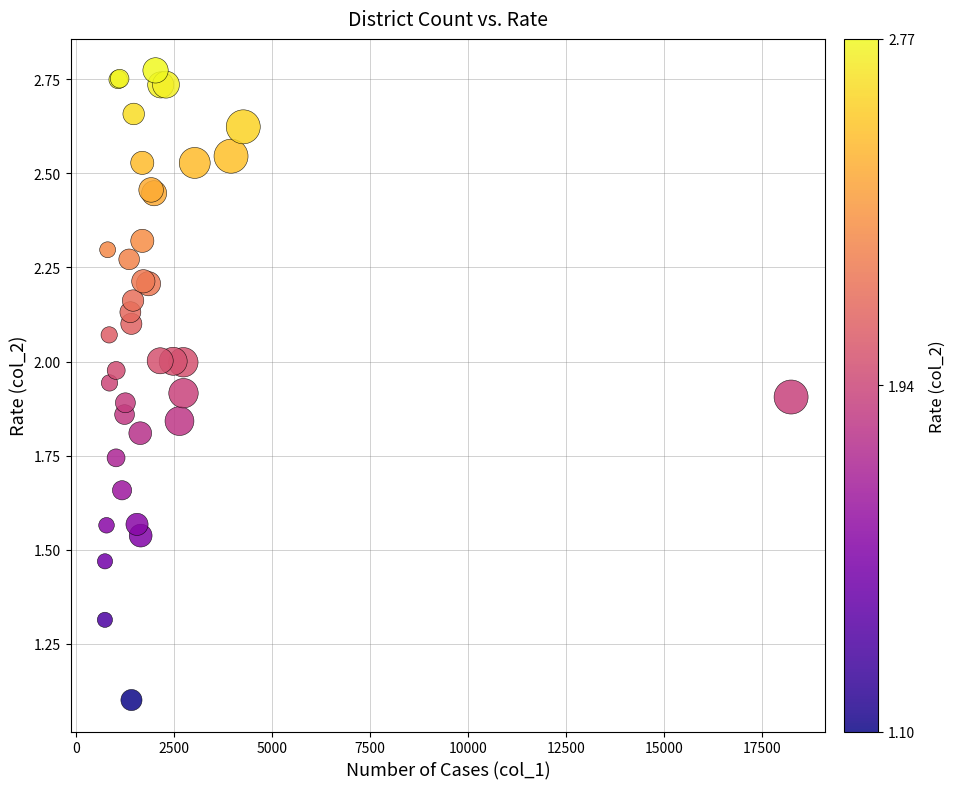

What Y value in the scatter plot is closest to 1?

1.1